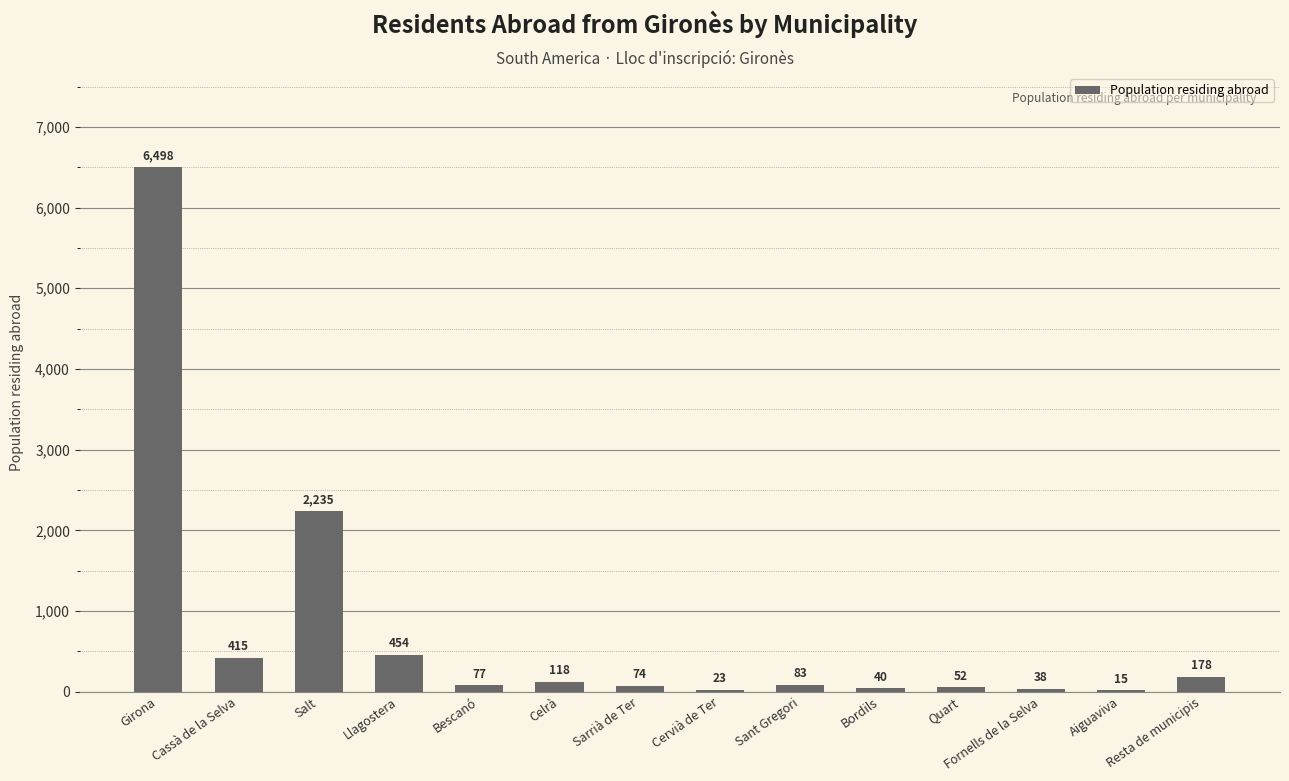

At which category does the chart reach its peak across all series?

Girona